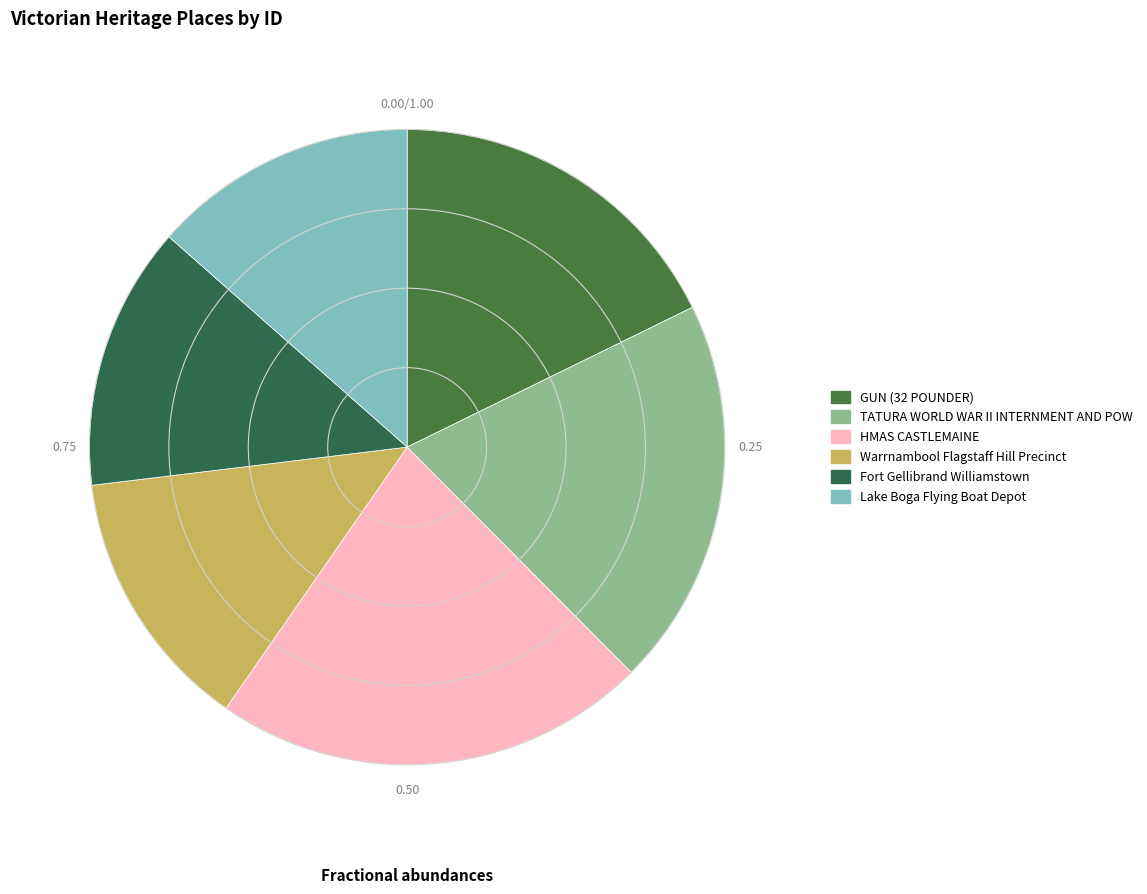

What is the total percentage of HMAS CASTLEMAINE and Warrnambool Flagstaff Hill Precinct?

35.5%